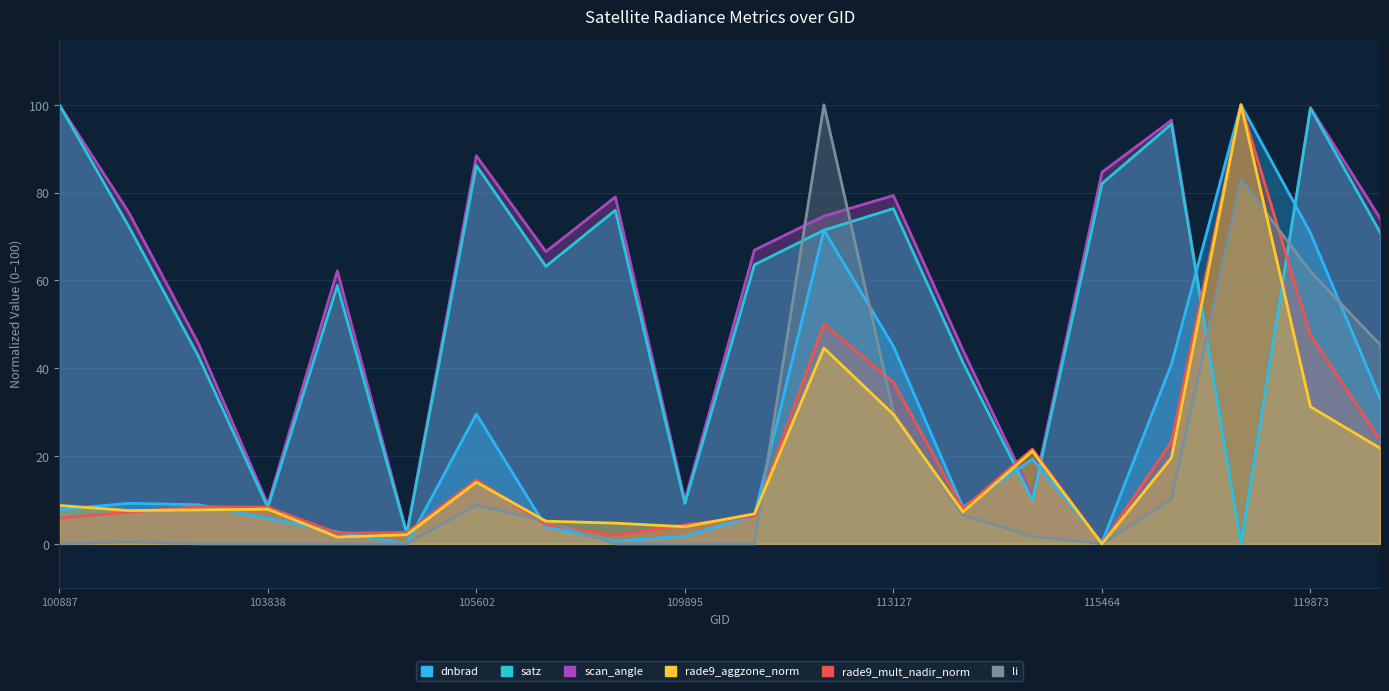

Which category has the highest value in the dnbrad series?

119351